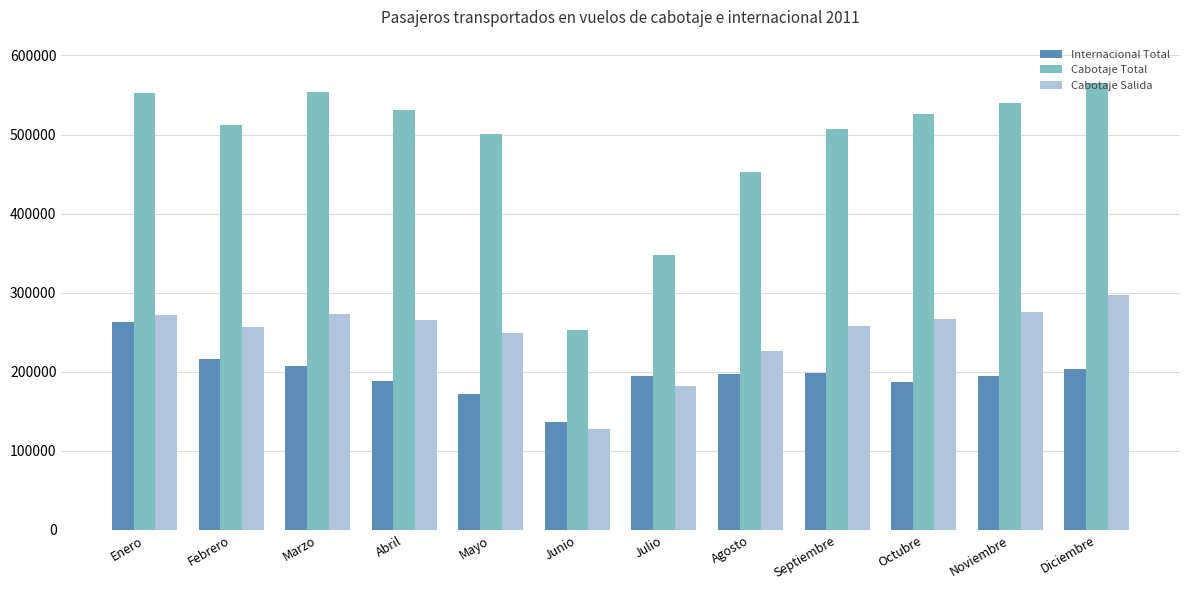

Does the chart contain stacked bars?

No